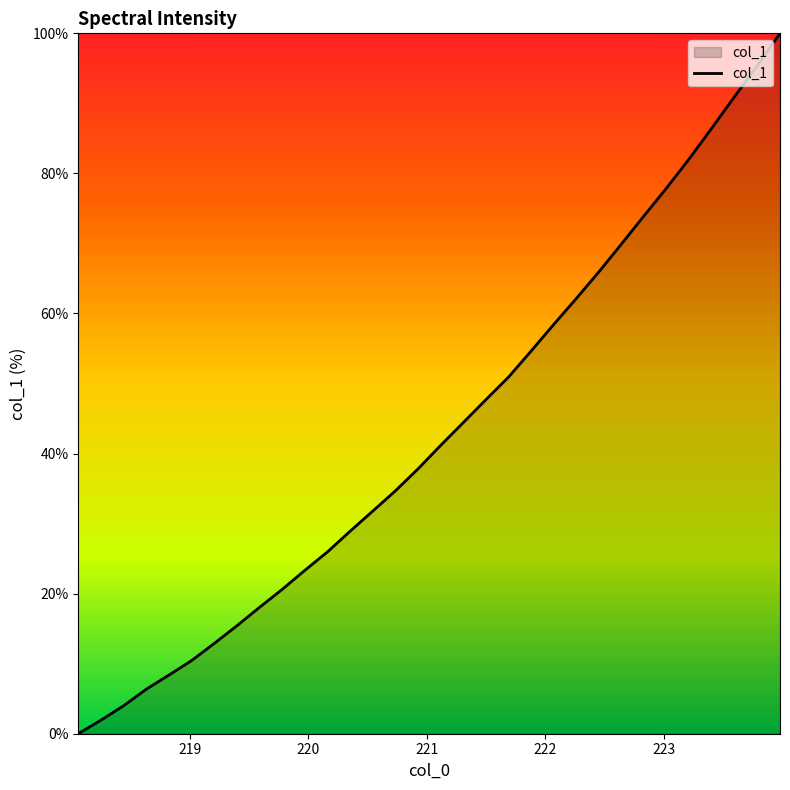

Count the number of values greater than 41.

16